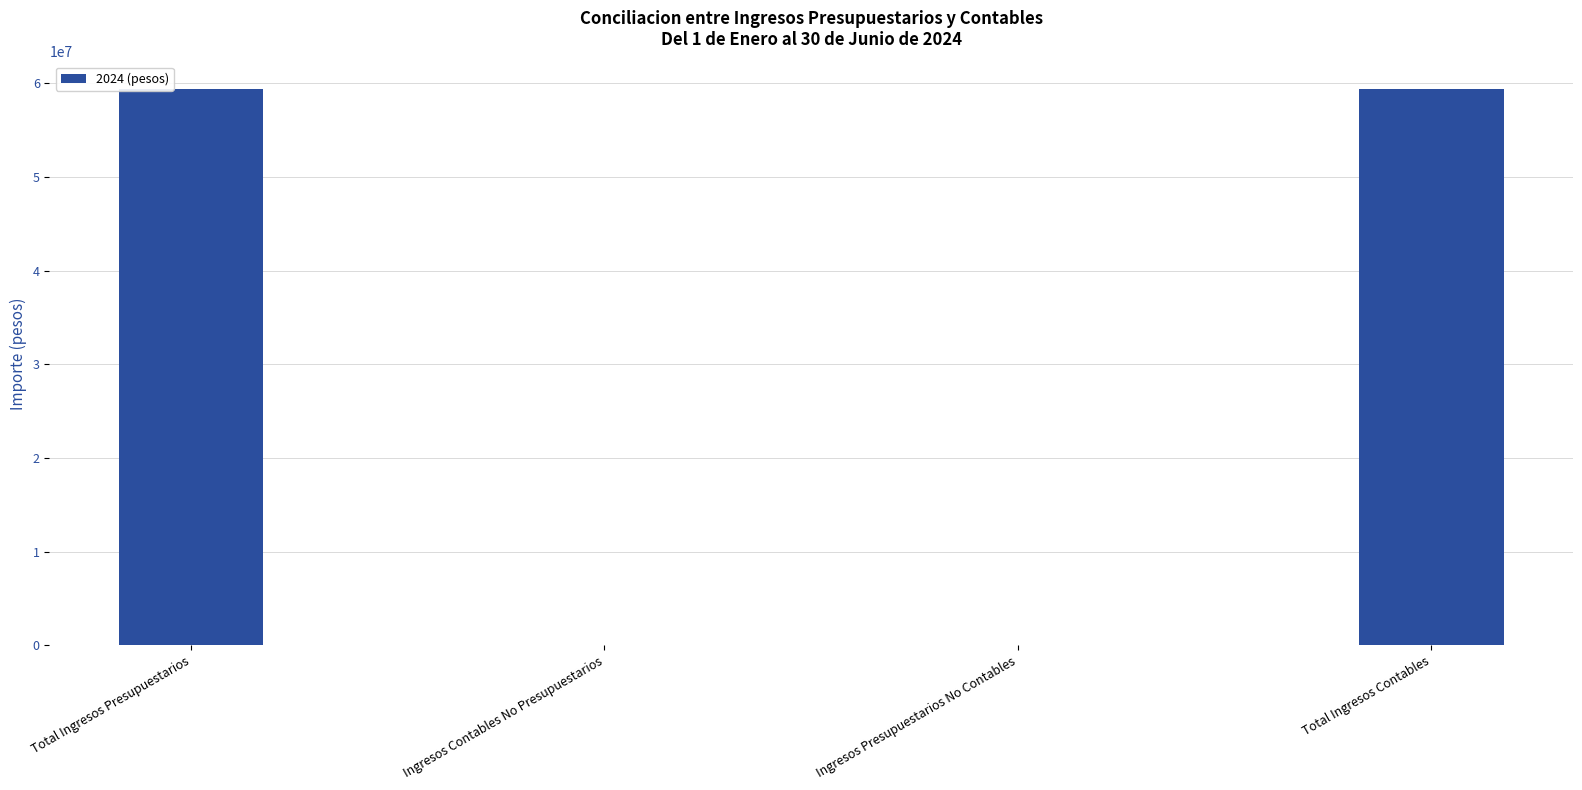

Is it true that the value at Ingresos Presupuestarios No Contables is 0.0?

True